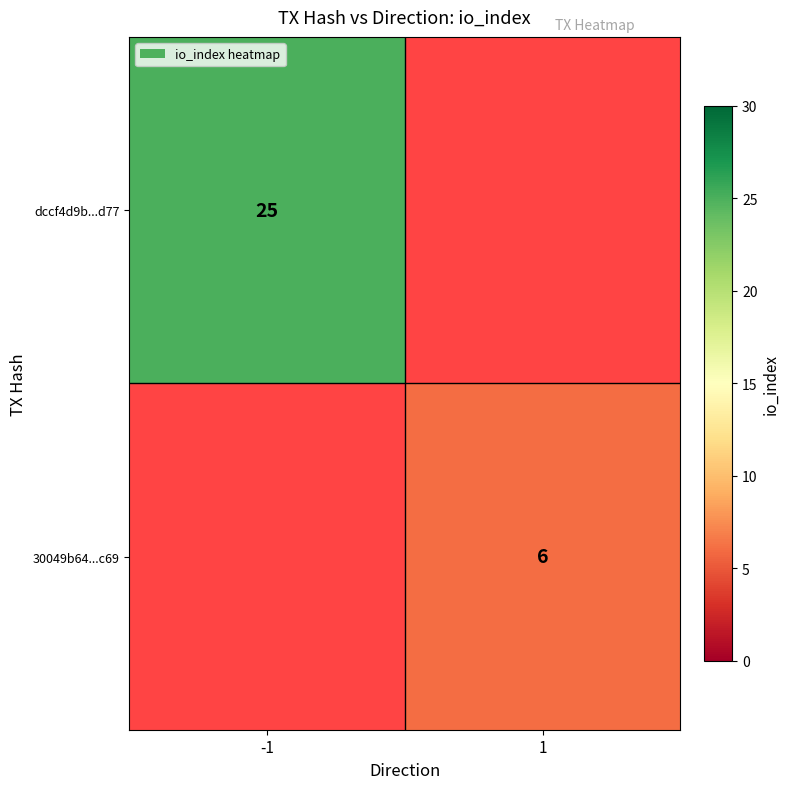

Is it true that dccf4d9b...d77 equals 42 at -1?

False